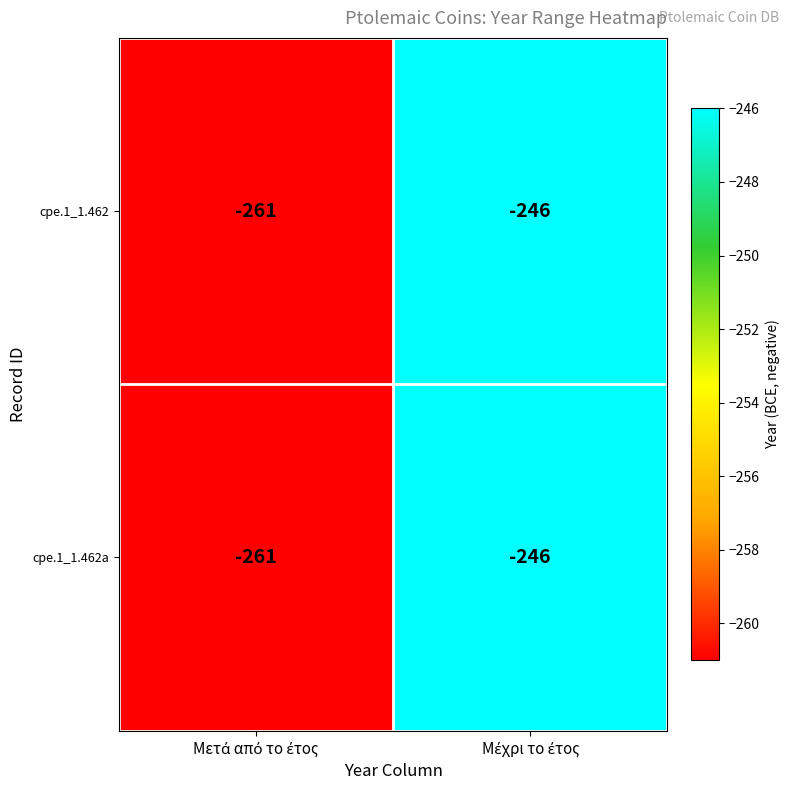

What is the difference between the maximum and minimum values in the cpe.1_1.462 series?

15